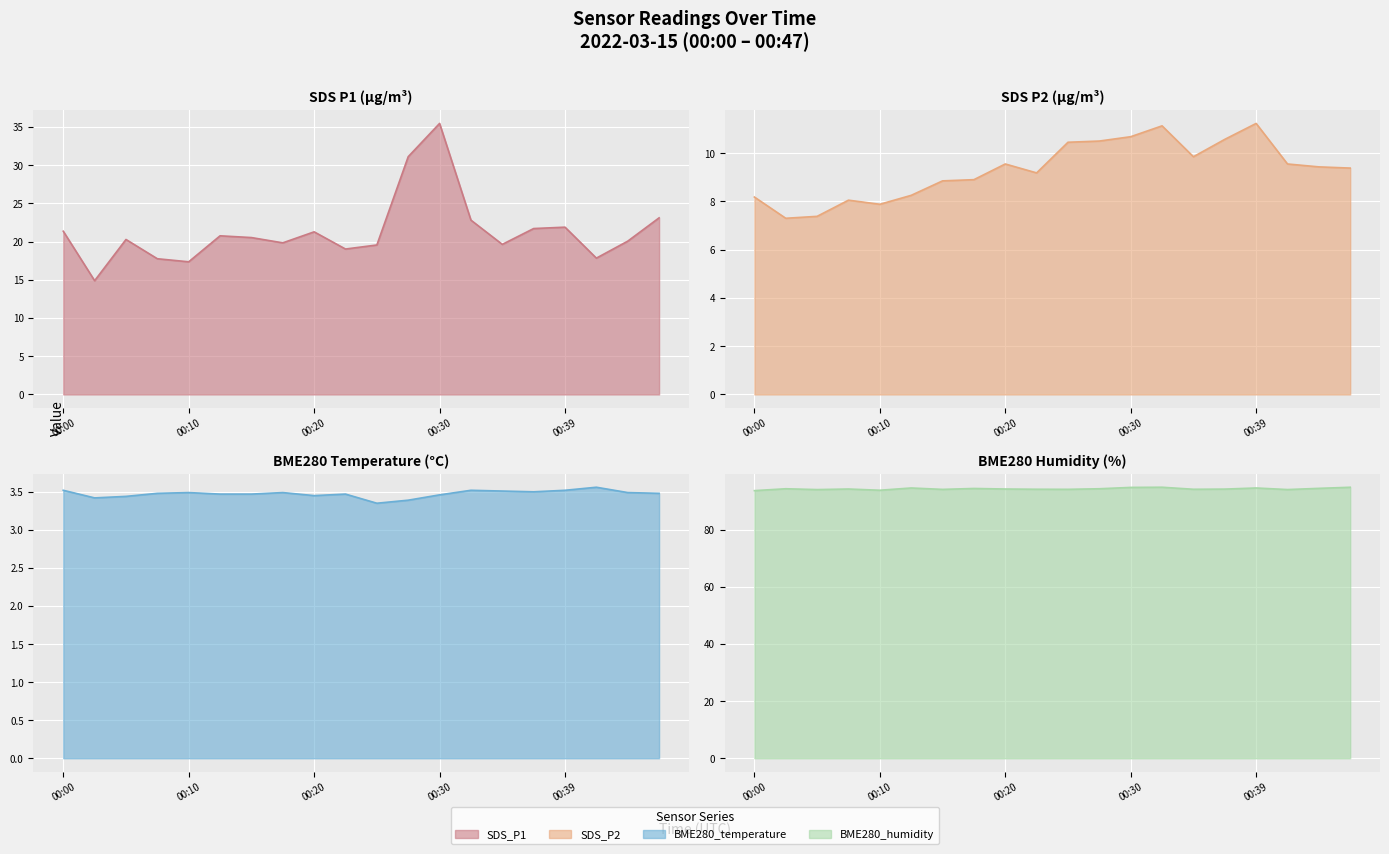

The SDS_P2 series shows 15.5 at 00:20. True or false?

False